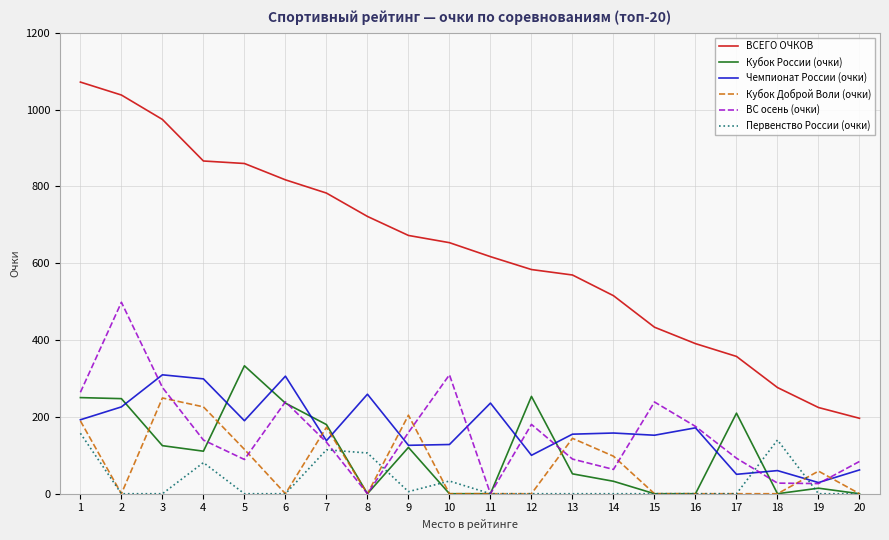

How many lines are shown in the chart?

6